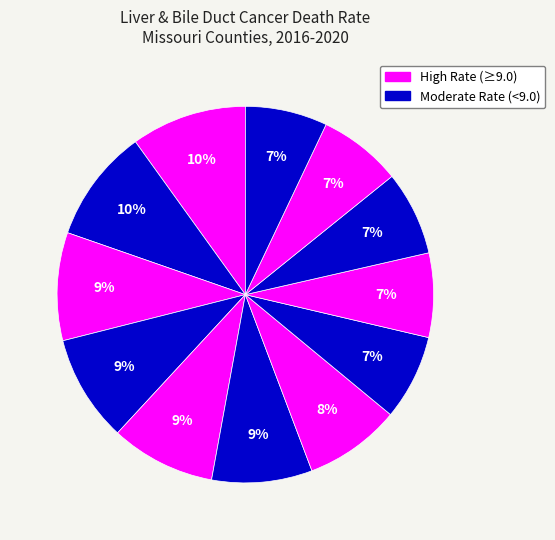

Count the number of slices in the pie.

12